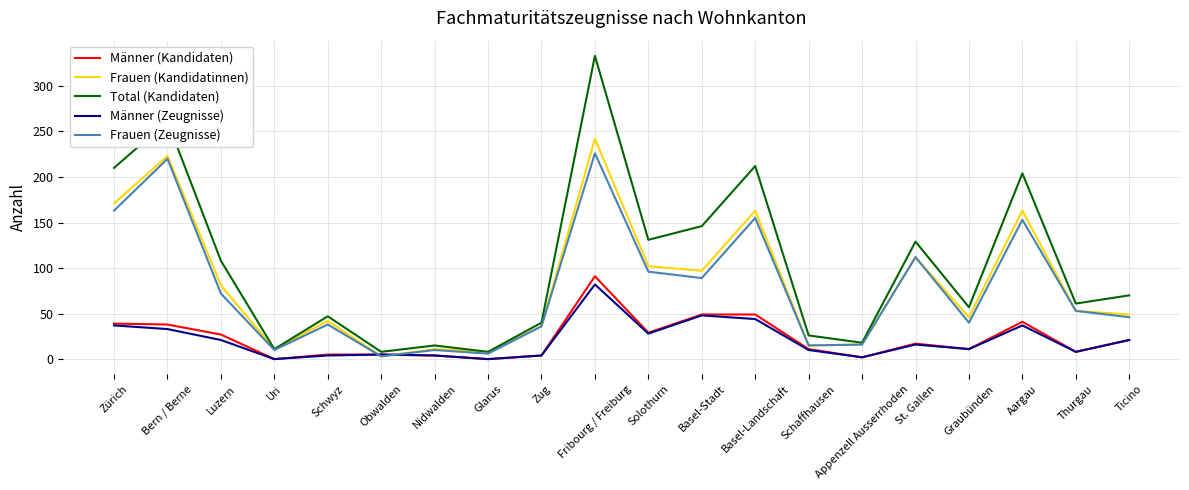

What is the sum of the Frauen (Kandidatinnen) values at Aargau and Obwalden?

166